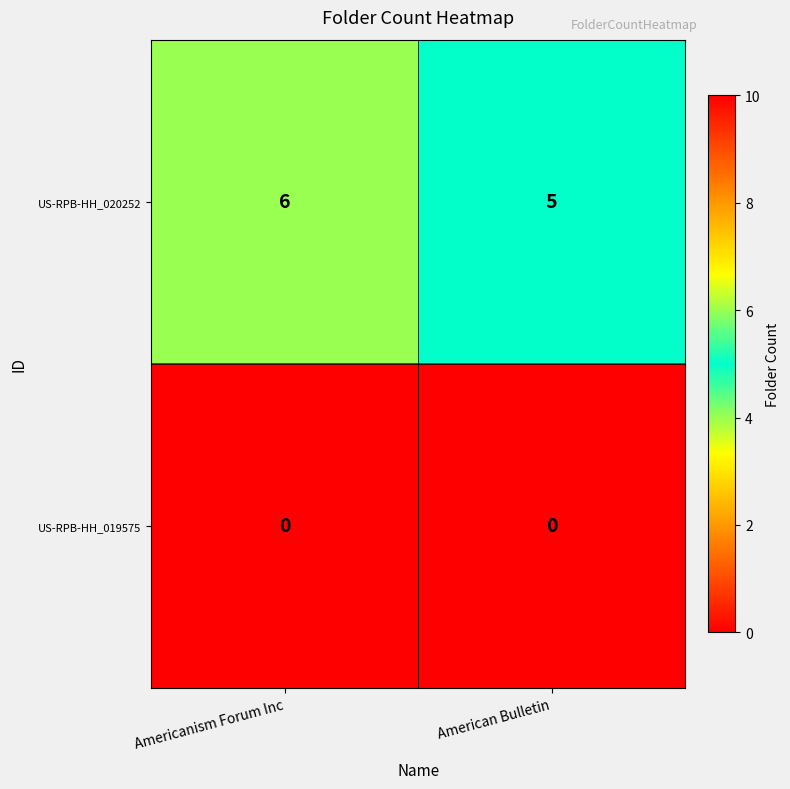

At which category is the sum across all series the highest?

Americanism Forum Inc